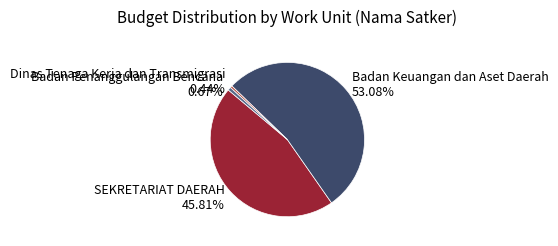

Combined, do Badan Penanggulangan Bencana and SEKRETARIAT DAERAH account for over 50%?

No